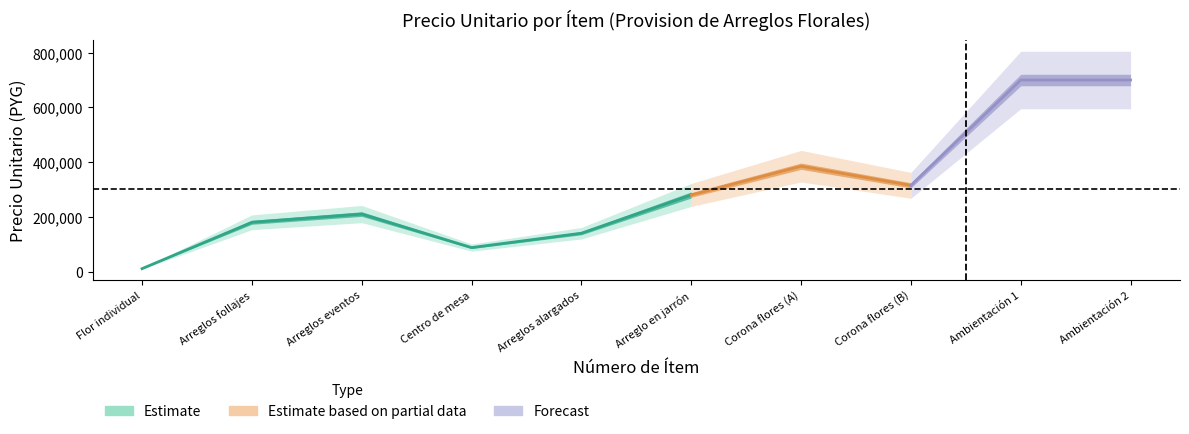

Count the number of values greater than 280000.

4